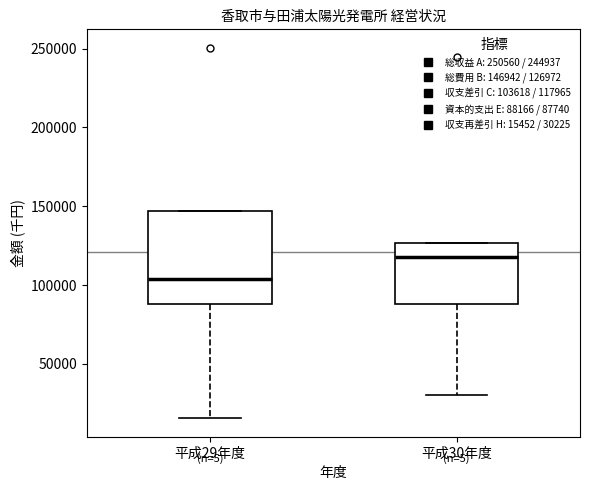

Reading left to right, read every box against the y-axis: the position of its median line, the range the box covers, and the ends of its whiskers. The values are not printed on the chart, so give them approximately, as read against the axis.

平成29年度: median 105000, box 90000 to 145000, whiskers 15000 to 145000
平成30年度: median 120000, box 90000 to 125000, whiskers 30000 to 125000